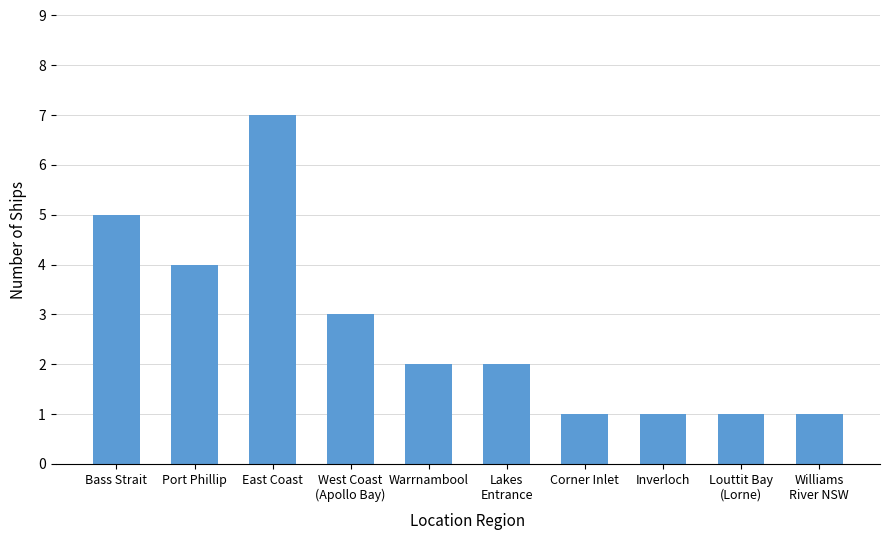

What is the value of the 8th bar from the left?

1